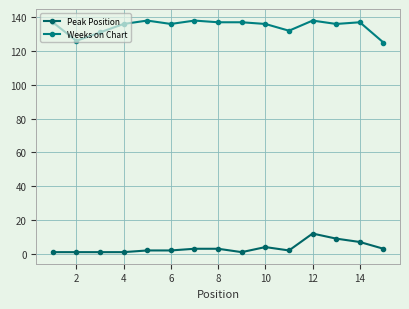

At which category is the sum across all series the highest?

12